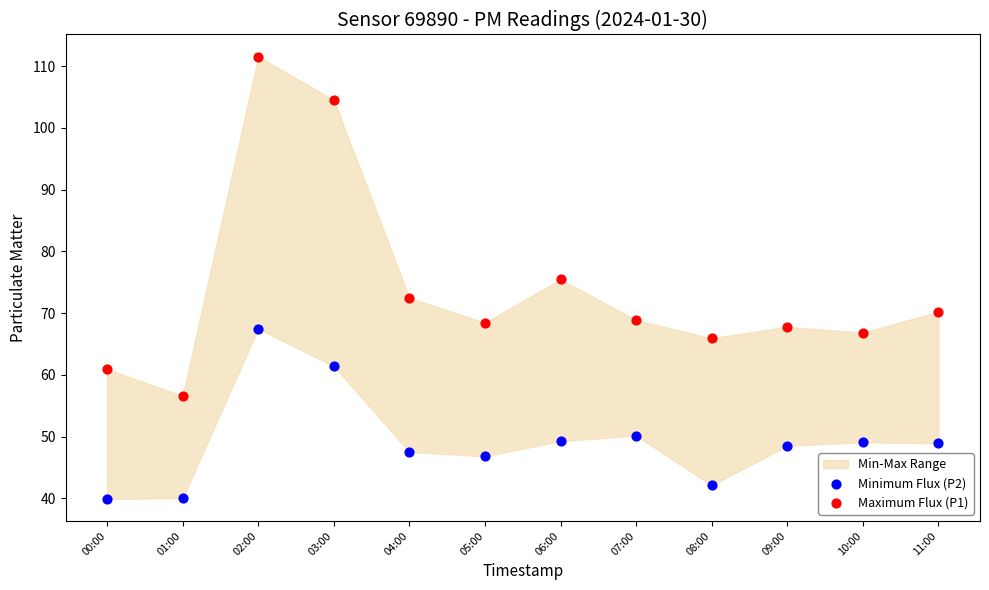

What is the X range (max minus min) for the scatter plot?

1.0